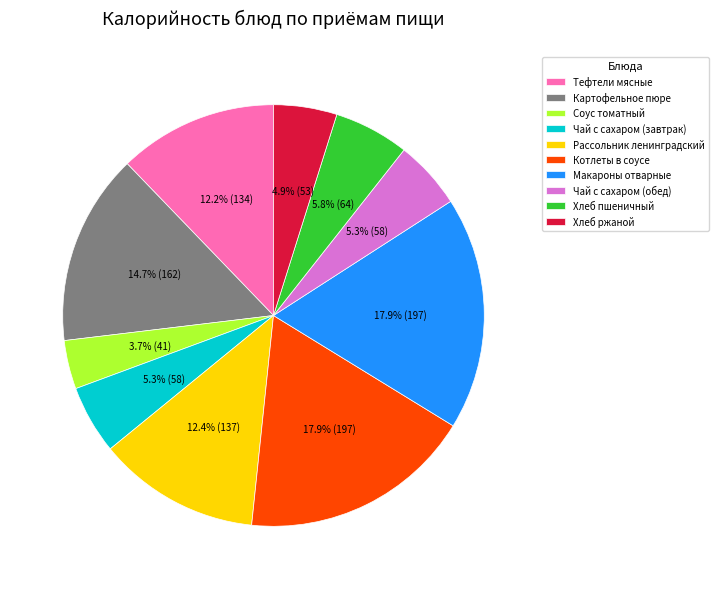

Does Чай с сахаром (завтрак) represent more than half of the total?

No